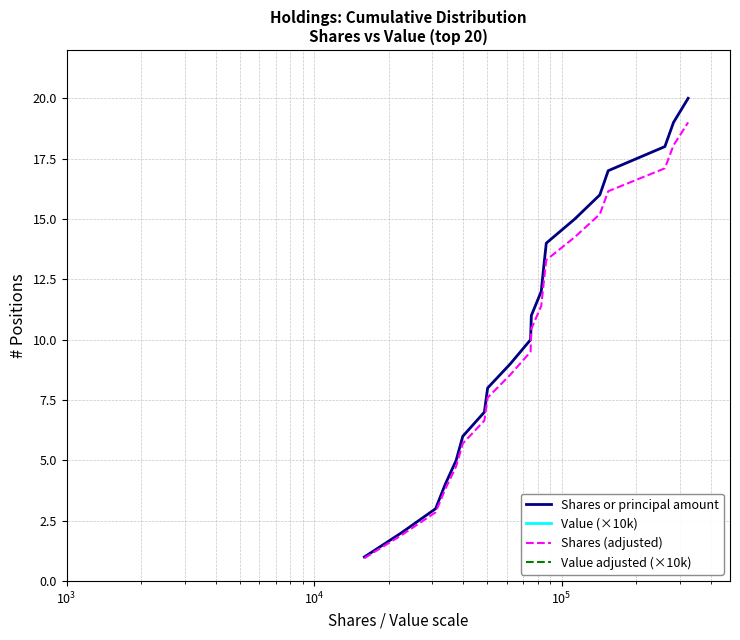

Reading left to right, list all the values displayed in this chart.

Shares or principal amount: 1.0	2.0	3.0	4.0	5.0	6.0	7.0	8.0	9.0	10.0	11.0	12.0	13.0	14.0	15.0	16.0	17.0	18.0	19.0	20.0
Value (×10k): 1.0	2.0	3.0	4.0	5.0	6.0	7.0	8.0	9.0	10.0	11.0	12.0	13.0	14.0	15.0	16.0	17.0	18.0	19.0	20.0
Shares (adjusted): 0.9	1.9	2.8	3.8	4.8	5.7	6.6	7.6	8.5	9.5	10.4	11.4	12.3	13.3	14.2	15.2	16.1	17.1	18.1	19.0
Value adjusted (×10k): 0.9	1.9	2.8	3.8	4.8	5.7	6.6	7.6	8.5	9.5	10.4	11.4	12.3	13.3	14.2	15.2	16.1	17.1	18.1	19.0